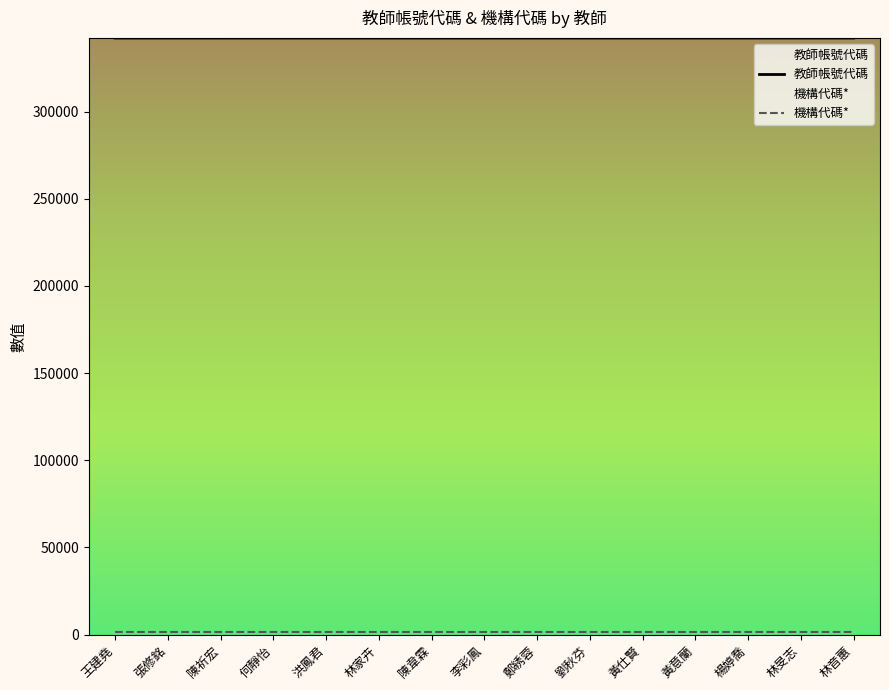

Rank the series by their average value, from lowest to highest.

機構代碼*, 教師帳號代碼